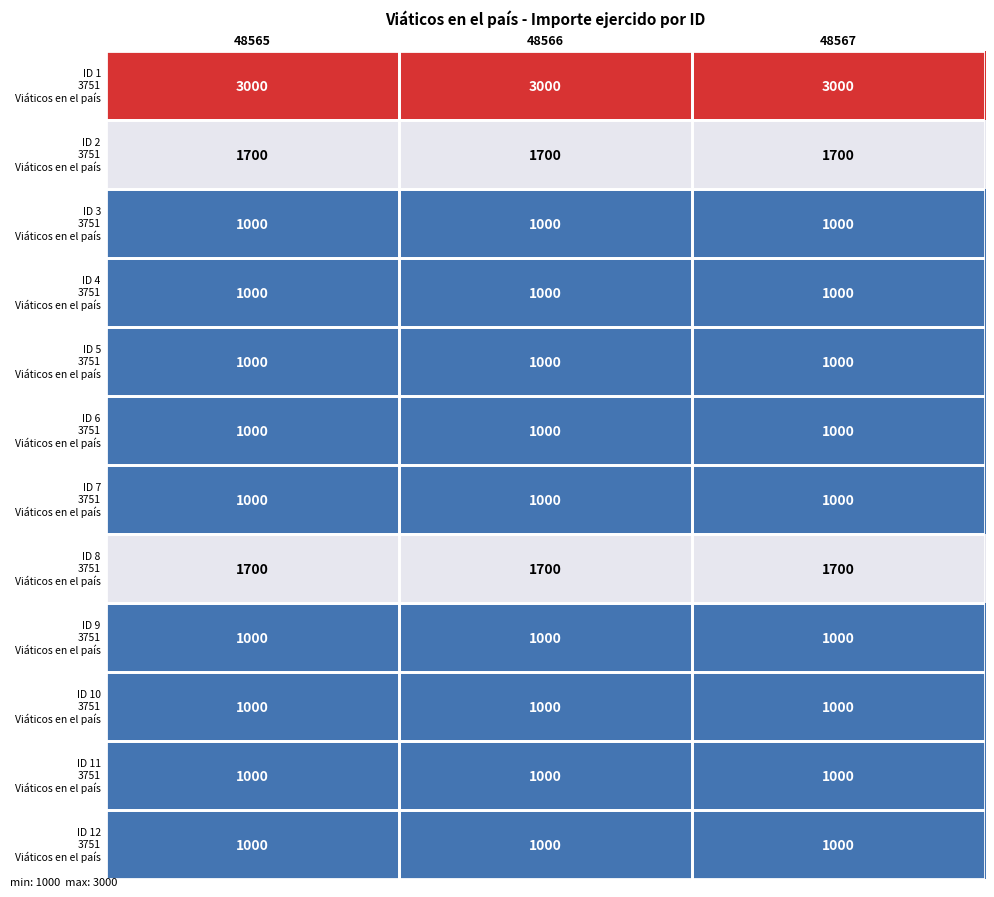

What is the smallest value displayed?

1000